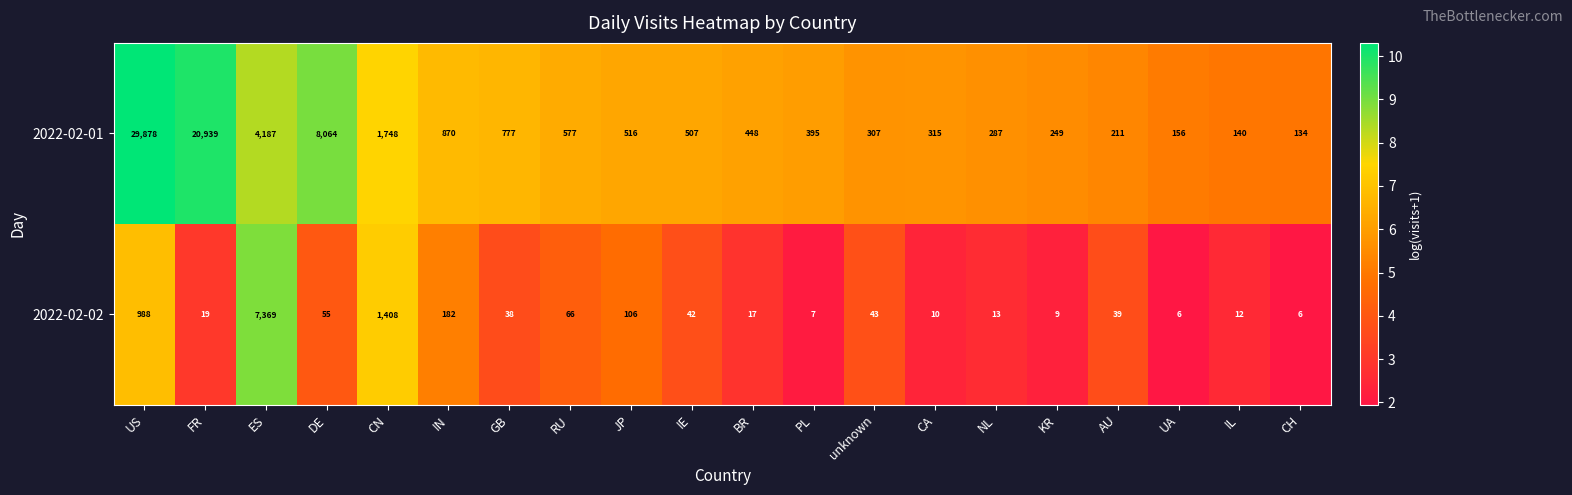

At which label does 2022-02-02 reach its peak?

ES